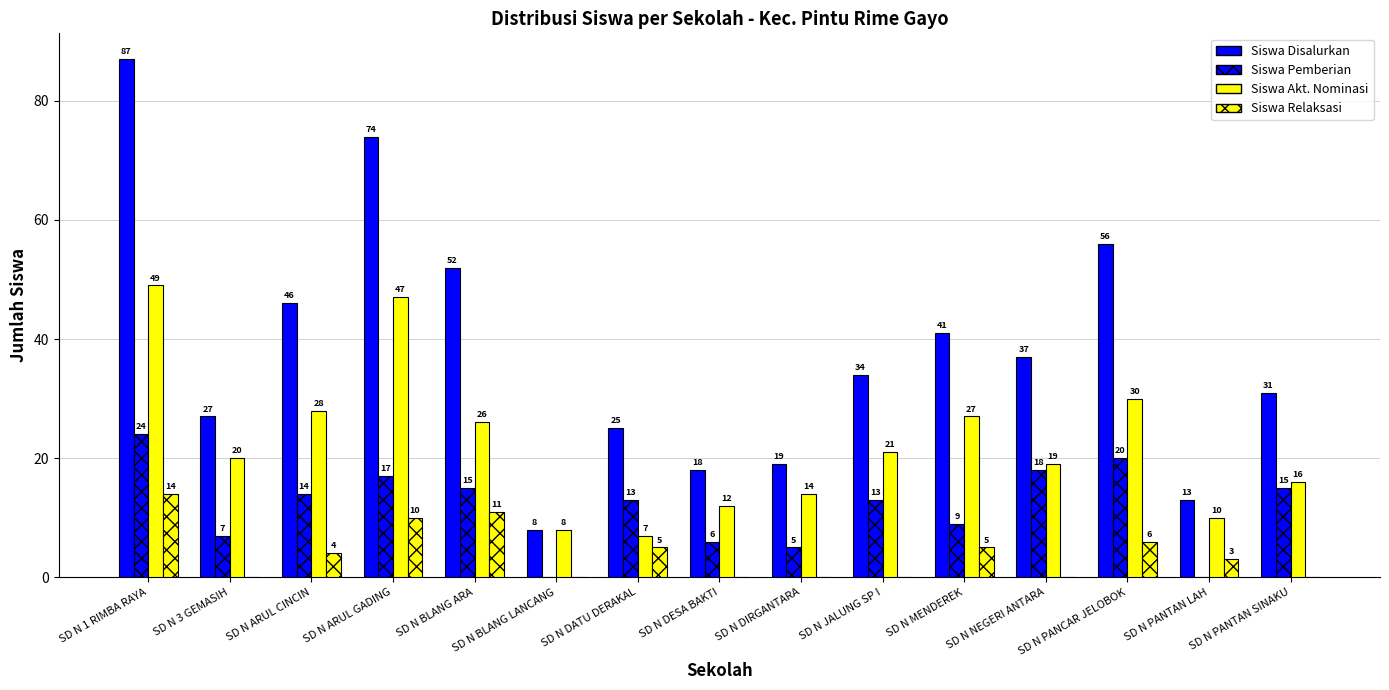

What is the value of the Siswa Akt. Nominasi bar at the 13th from the left?

30